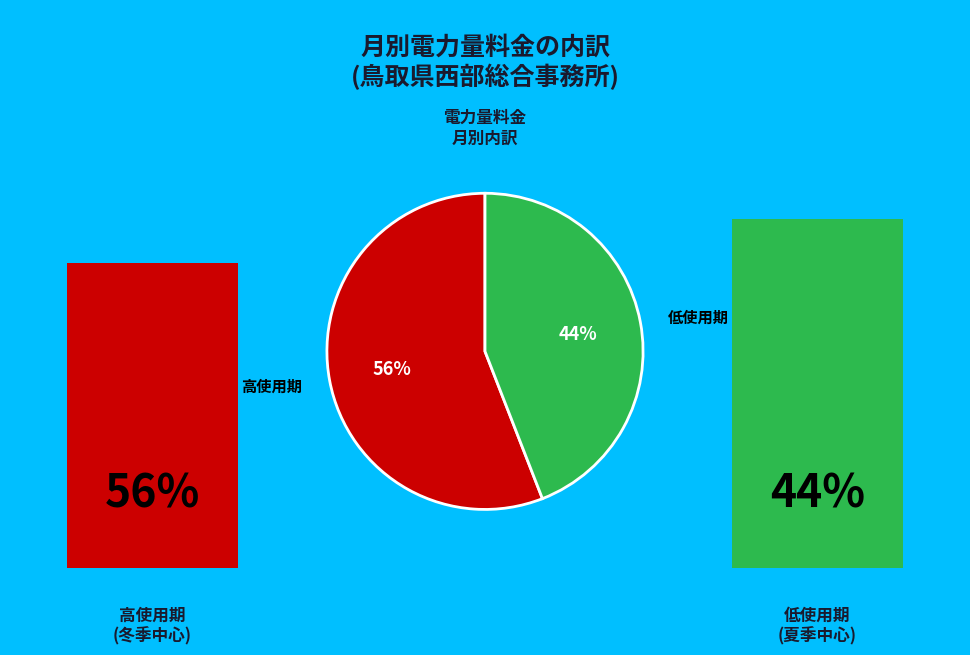

How many segments does this pie chart have?

2